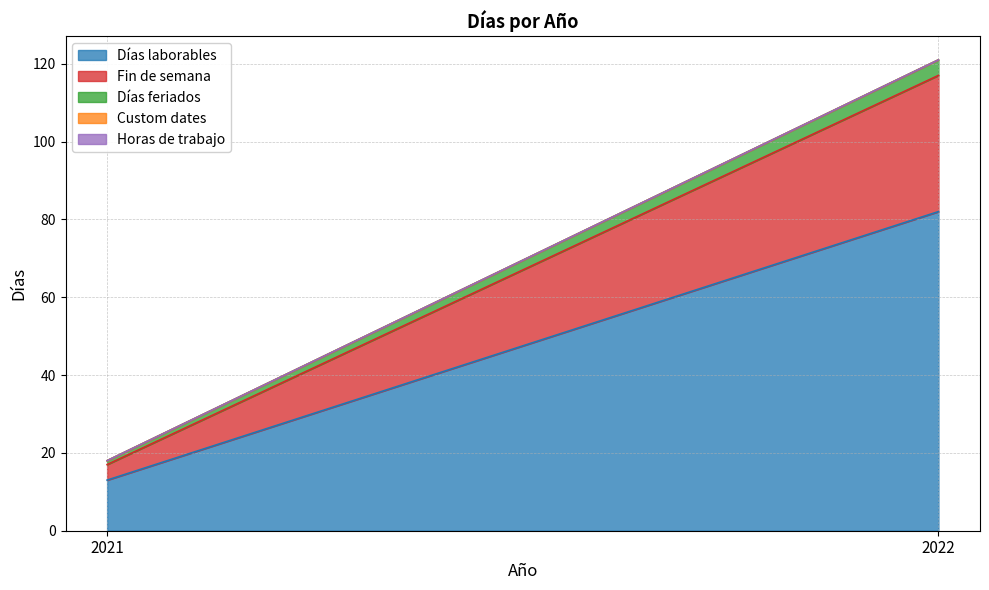

List the series in order of their peak value, lowest first.

Custom dates, Horas de trabajo, Días feriados, Fin de semana, Días laborables